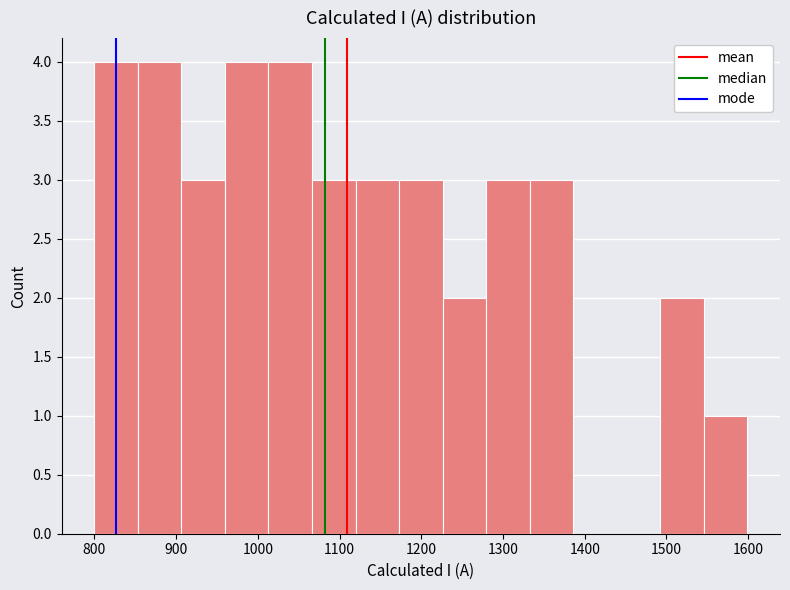

Reading left to right, transcribe this chart: for each bar, give the range it covers on the x-axis and its height. Neither the bar edges nor the heights are printed on the chart, so give them approximately, as read against the axes.

800 to 850: 4
850 to 910: 4
910 to 960: 3
960 to 1010: 4
1010 to 1070: 4
1070 to 1120: 3
1120 to 1170: 3
1170 to 1230: 3
1230 to 1280: 2
1280 to 1330: 3
1330 to 1390: 3
1390 to 1440: 0
1440 to 1490: 0
1490 to 1550: 2
1550 to 1600: 1